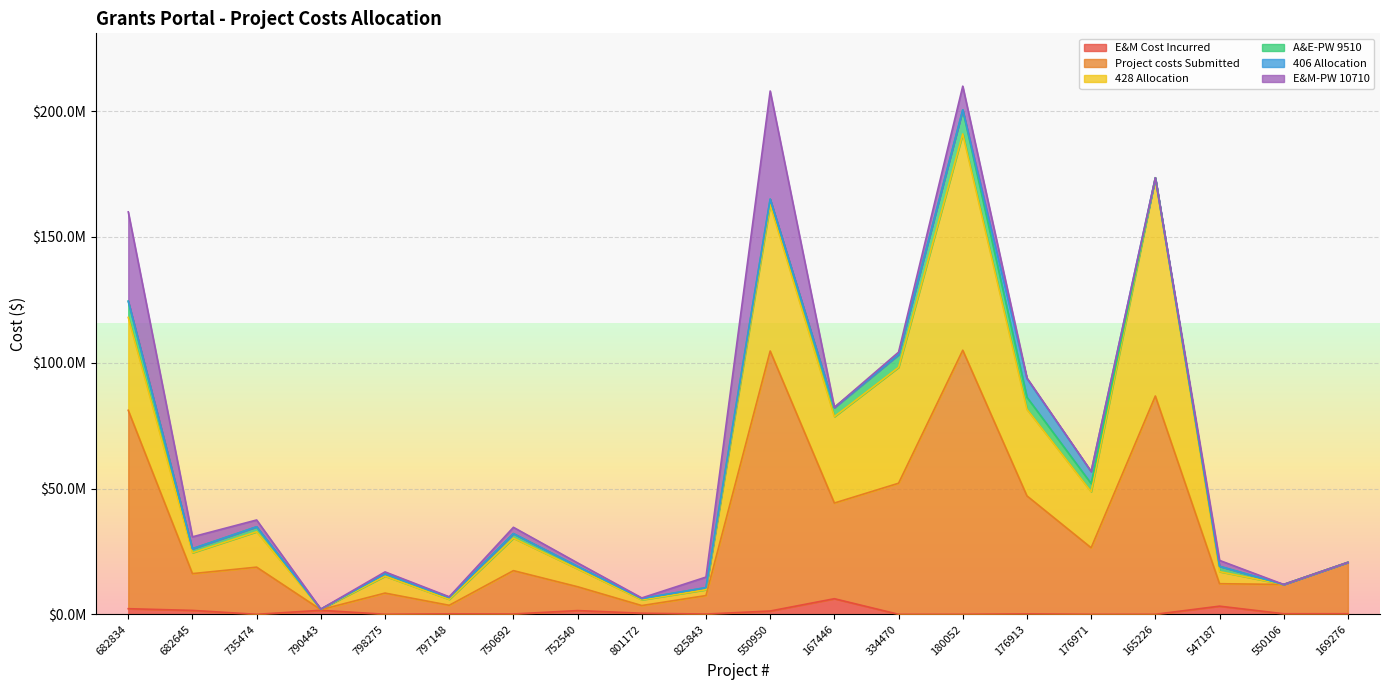

Reading left to right, list all the values displayed in this chart.

E&M Cost Incurred: 682834=2229261.1	682645=1551782.3	735474=0.0	790443=1588894.6	798275=20132.4	797148=199559.1	750692=126860.4	752540=1479407.0	801172=434861.9	825843=104987.2	550950=1305535.4	167446=6199138.0	334470=0.0	180052=0.0	176913=178562.0	176971=0.0	165226=8101.4	547187=3237620.2	550106=222662.2	169276=229882.6
Project costs Submitted: 682834=78862691.8	682645=14621458.6	735474=18747102.1	790443=248306.0	798275=8418694.5	797148=3383166.2	750692=17230407.0	752540=9478854.8	801172=3038024.5	825843=7348078.6	550950=103349156.4	167446=38031104.5	334470=52098415.5	180052=104967422.3	176913=46888195.2	176971=26444537.9	165226=86759244.0	547187=8929767.0	550106=11639958.0	169276=20425907.0
428 Allocation: 682834=36917509.6	682645=8292125.0	735474=14075641.4	790443=186697.0	798275=6711420.9	797148=2359895.6	750692=12921047.0	752540=7111613.9	801172=2285961.1	825843=2320374.0	550950=58195134.2	167446=34329275.0	334470=46064676.0	180052=85971750.2	176913=34395876.5	176971=22273190.9	165226=86759244.0	547187=4790316.9	550106=0.0	169276=0.0
A&E-PW 9510: 682834=6435349.9	682645=1605121.7	735474=1962096.7	790443=25985.0	798275=954420.7	797148=777847.2	750692=1799743.0	752540=991211.9	801172=508777.0	825843=826981.1	550950=2179830.0	167446=3616821.5	334470=5039982.6	180052=9582455.2	176913=4817554.8	176971=3250894.4	165226=0.0	547187=2135844.0	550106=0.0	169276=0.0
406 Allocation: 682834=0.0	682645=0.0	735474=0.0	790443=0.0	798275=0.0	797148=0.0	750692=0.0	752540=0.0	801172=0.0	825843=0.0	550950=0.0	167446=0.0	334470=0.0	180052=0.0	176913=7376901.0	176971=4723291.0	165226=0.0	547187=0.0	550106=0.0	169276=0.0
E&M-PW 10710: 682834=35509832.4	682645=4724212.0	735474=2709364.0	790443=35624.0	798275=752852.9	797148=245423.4	750692=2509617.0	752540=1376029.0	801172=243286.4	825843=4200723.5	550950=42974192.2	167446=85008.0	334470=993757.0	180052=9413217.0	176913=297862.9	176971=120403.4	165226=0.0	547187=2333225.4	550106=0.0	169276=0.0